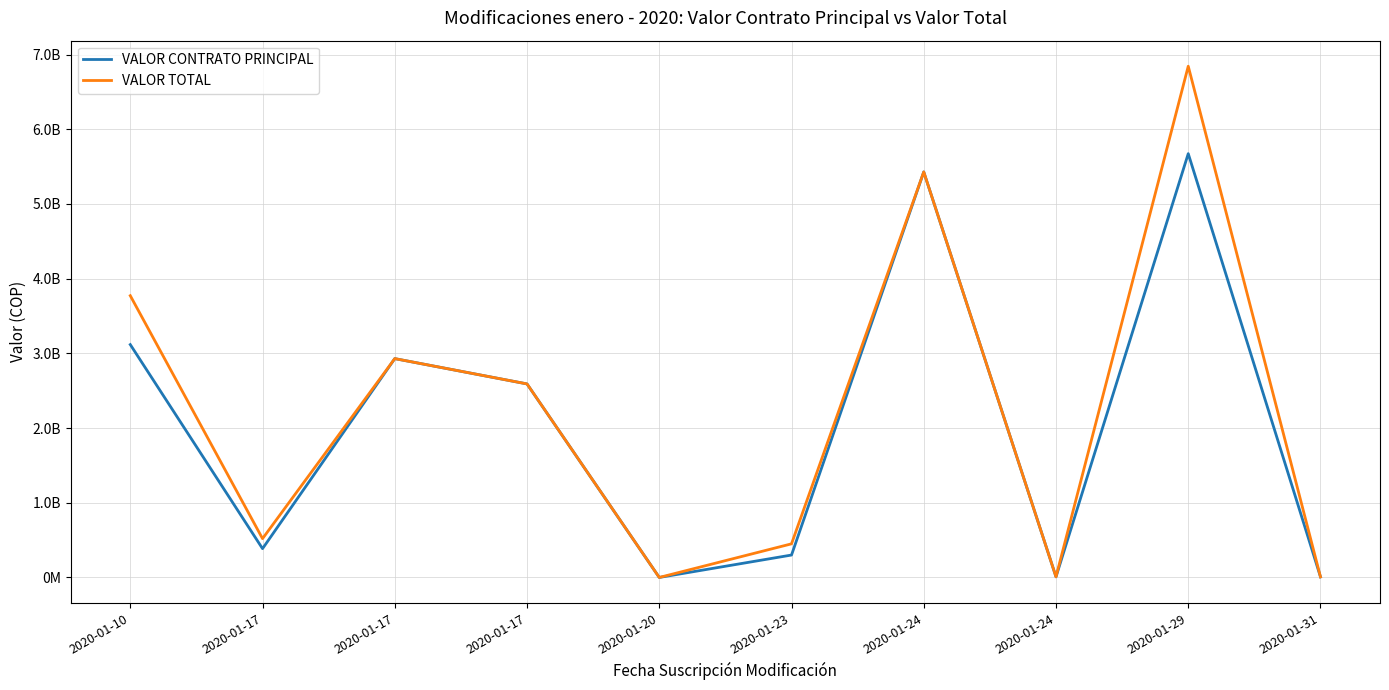

Between 2020-01-31 and 2020-01-24, which is larger?

2020-01-24